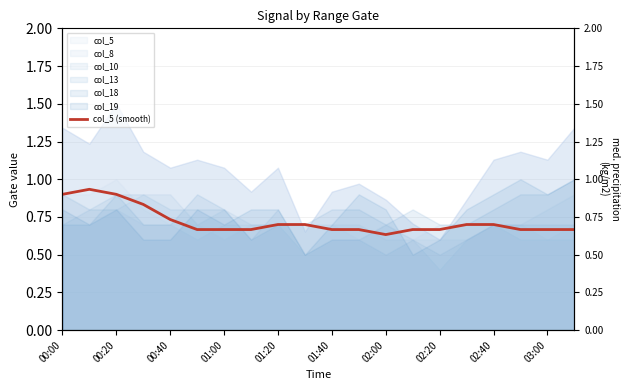

What is the sum of the values at 01:00 and 00:40?

1.7